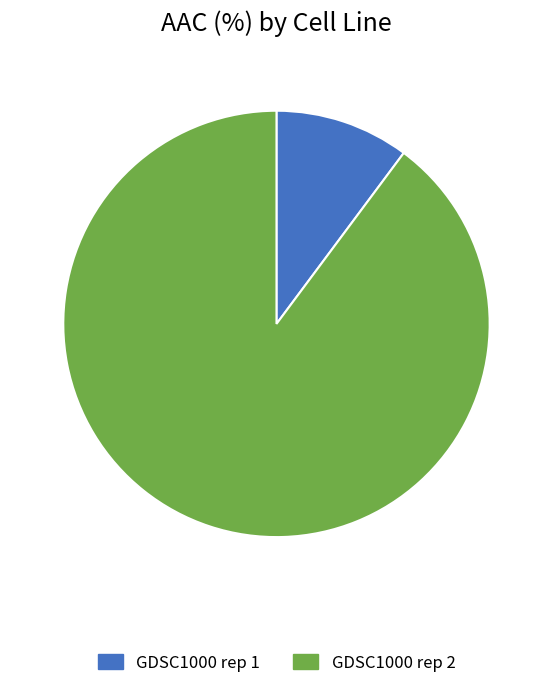

Combined, what portion of the pie is GDSC1000 rep 1 and GDSC1000 rep 2?

100.0%